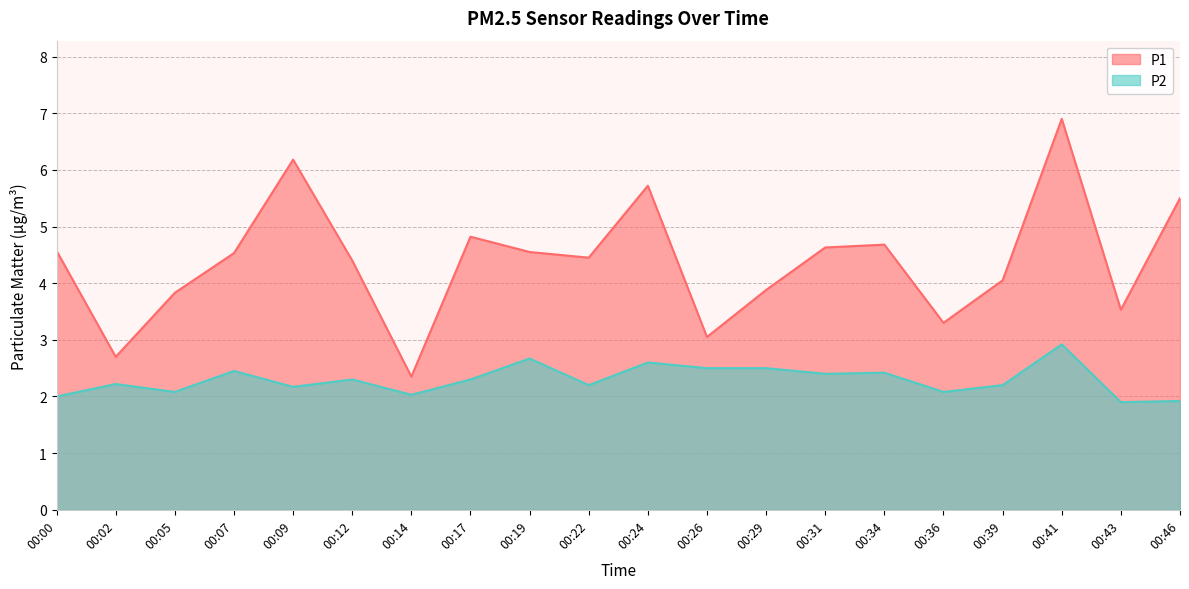

What is the smallest value displayed?

1.9